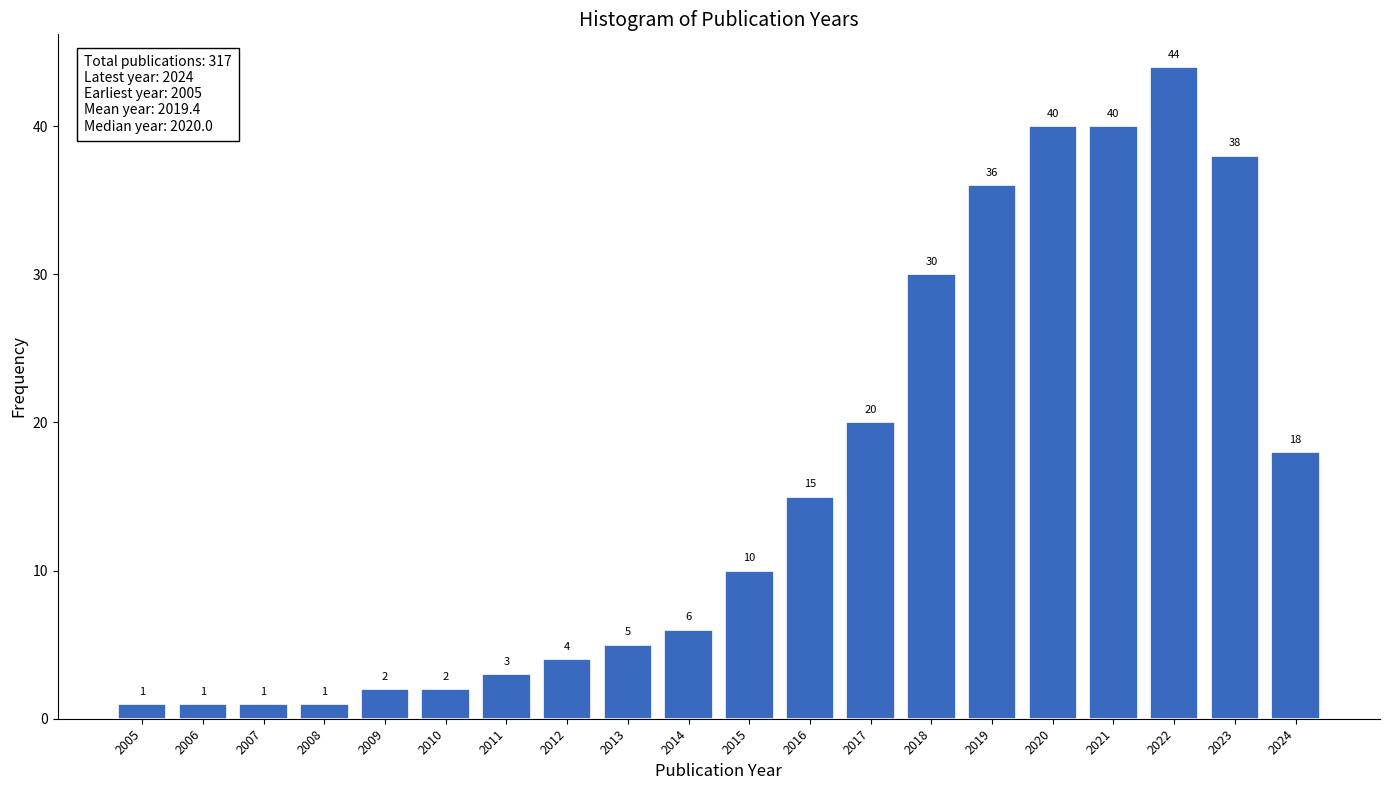

Reading left to right, list all the values displayed in this chart.

1	1	1	1	2	2	3	4	5	6	10	15	20	30	36	40	40	44	38	18